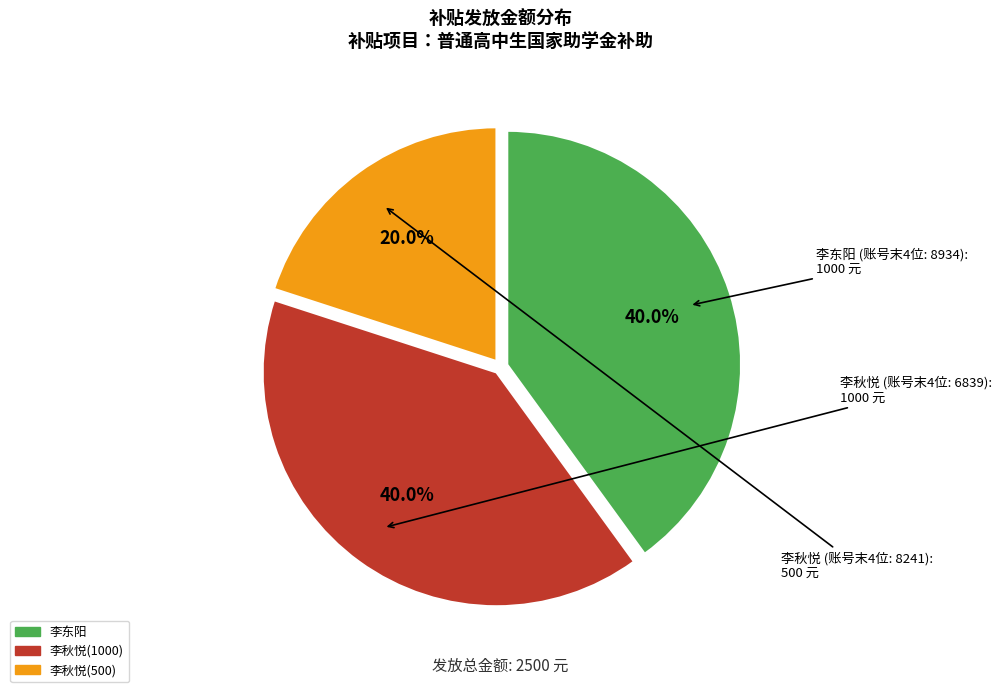

What is the ratio of the value at 李秋悦(500) to the value at 李秋悦(1000)?

0.5